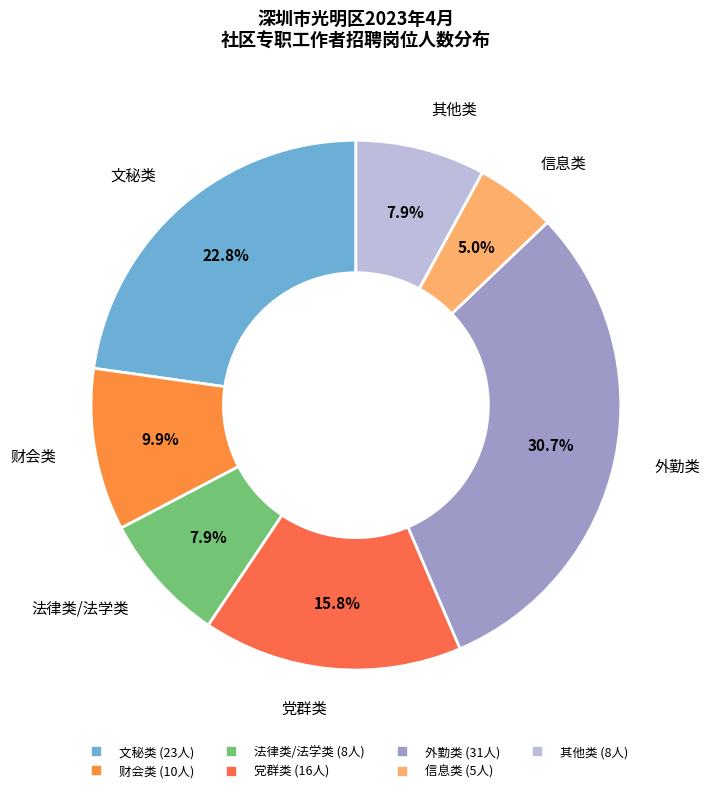

What is the total percentage of 党群类 and 文秘类?

38.6%